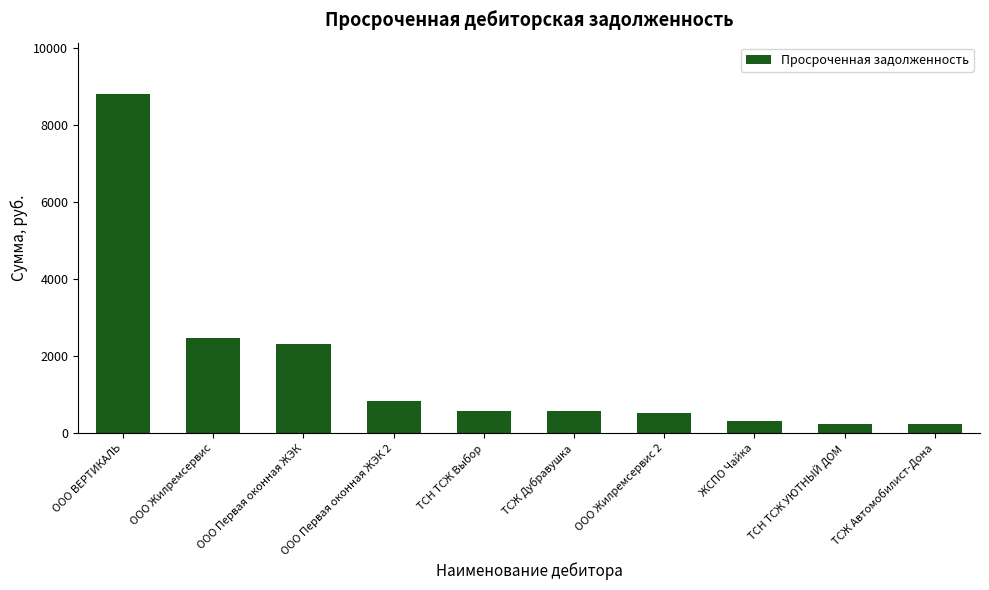

Which category has the highest value across all series?

ООО ВЕРТИКАЛЬ